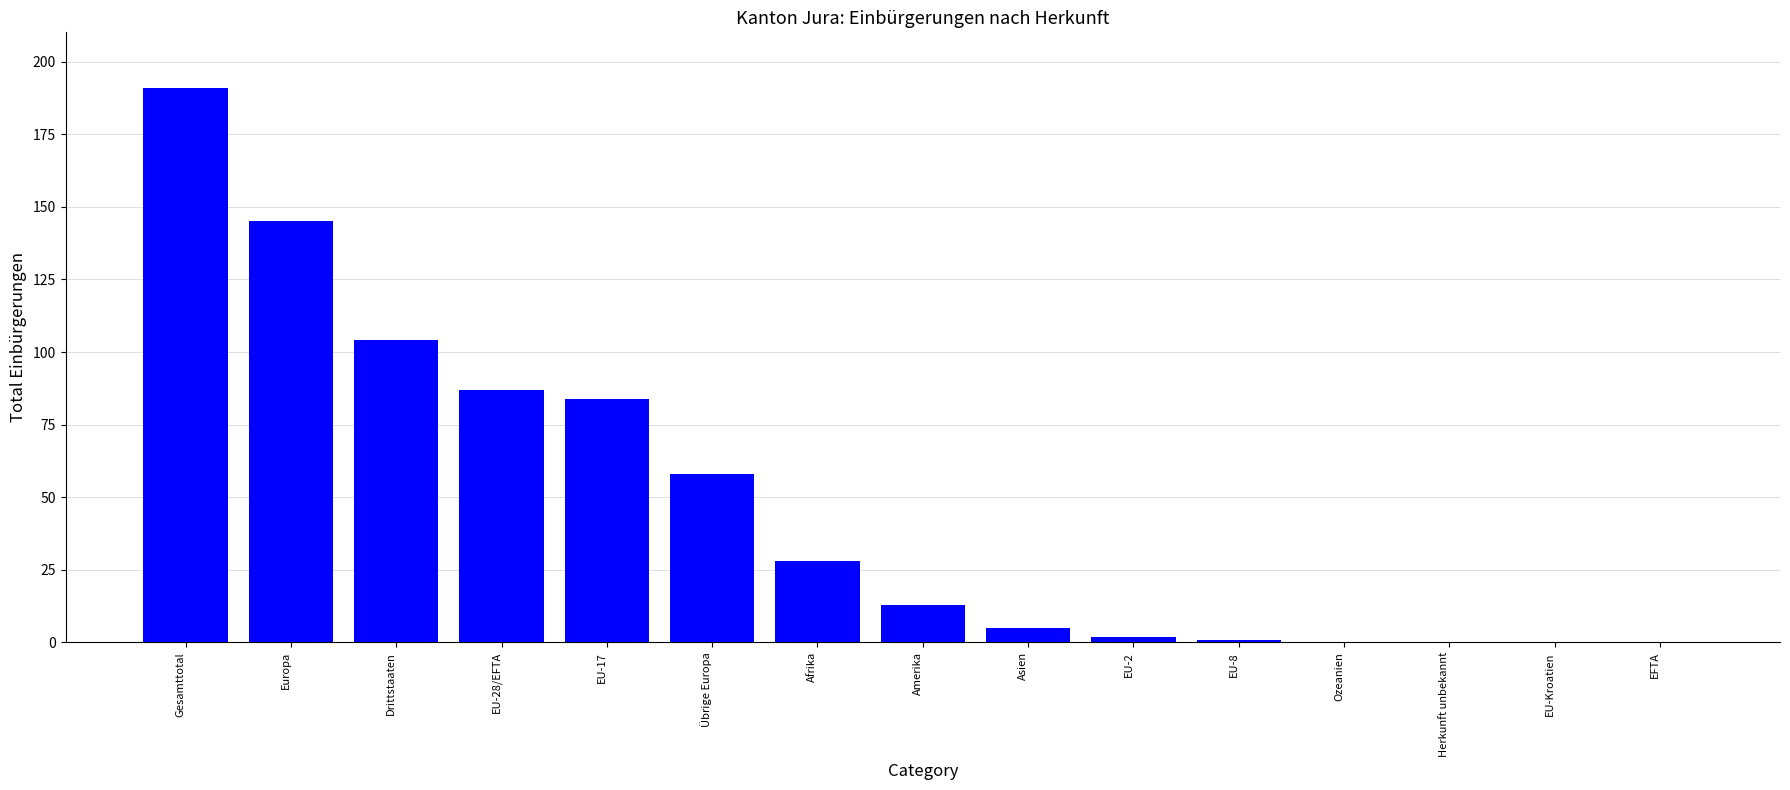

What is the sum of all values?

718